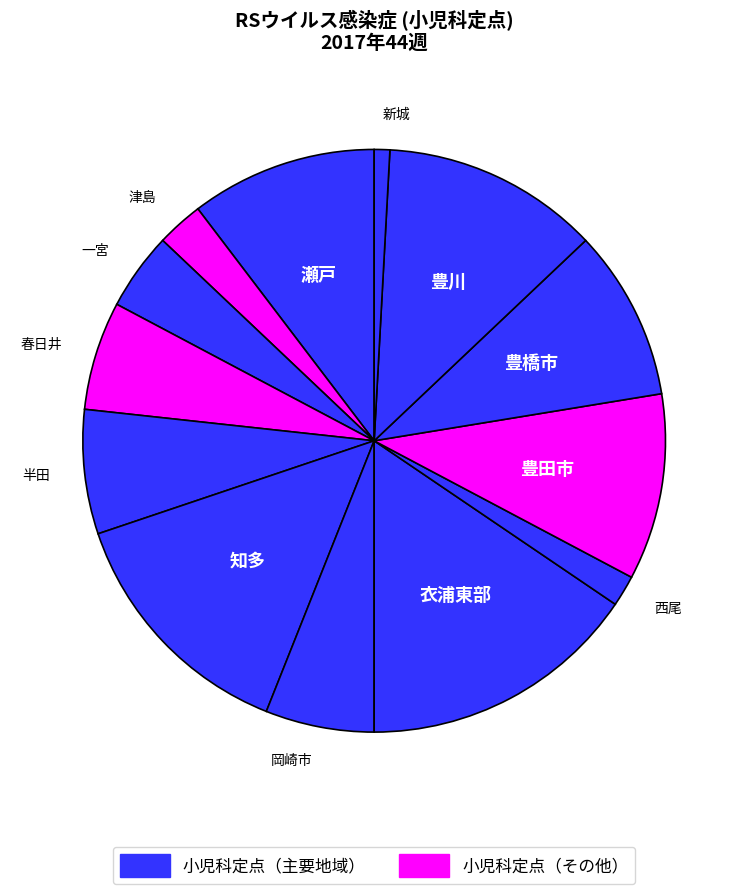

Count the number of slices in the pie.

13